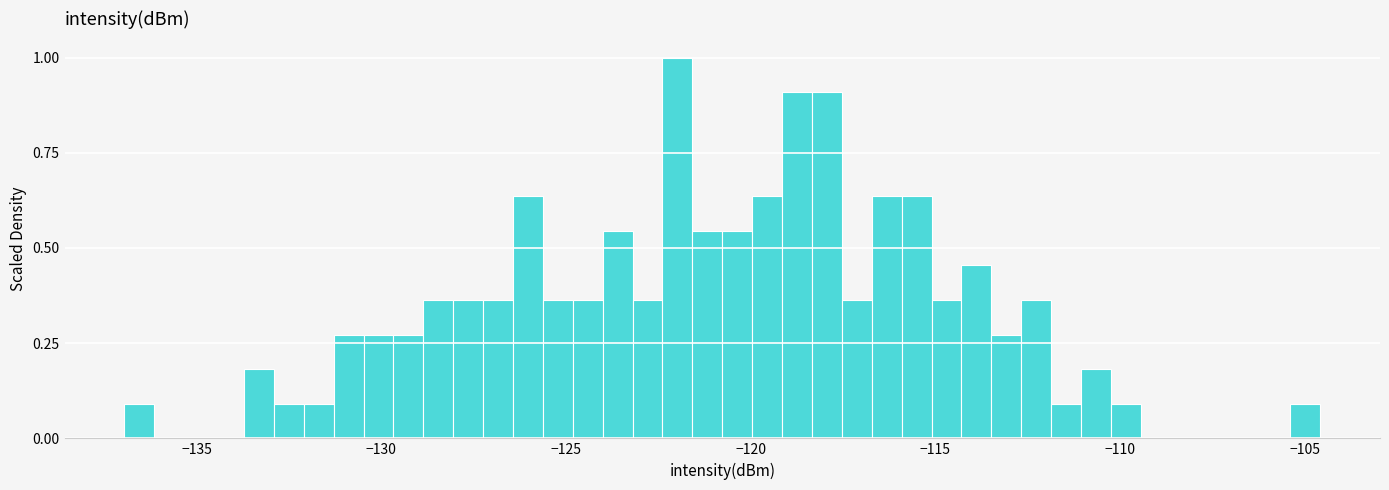

Around what value on the x-axis is the tallest bar? Give the approximate position of its centre, as read against the axis.

-122.0